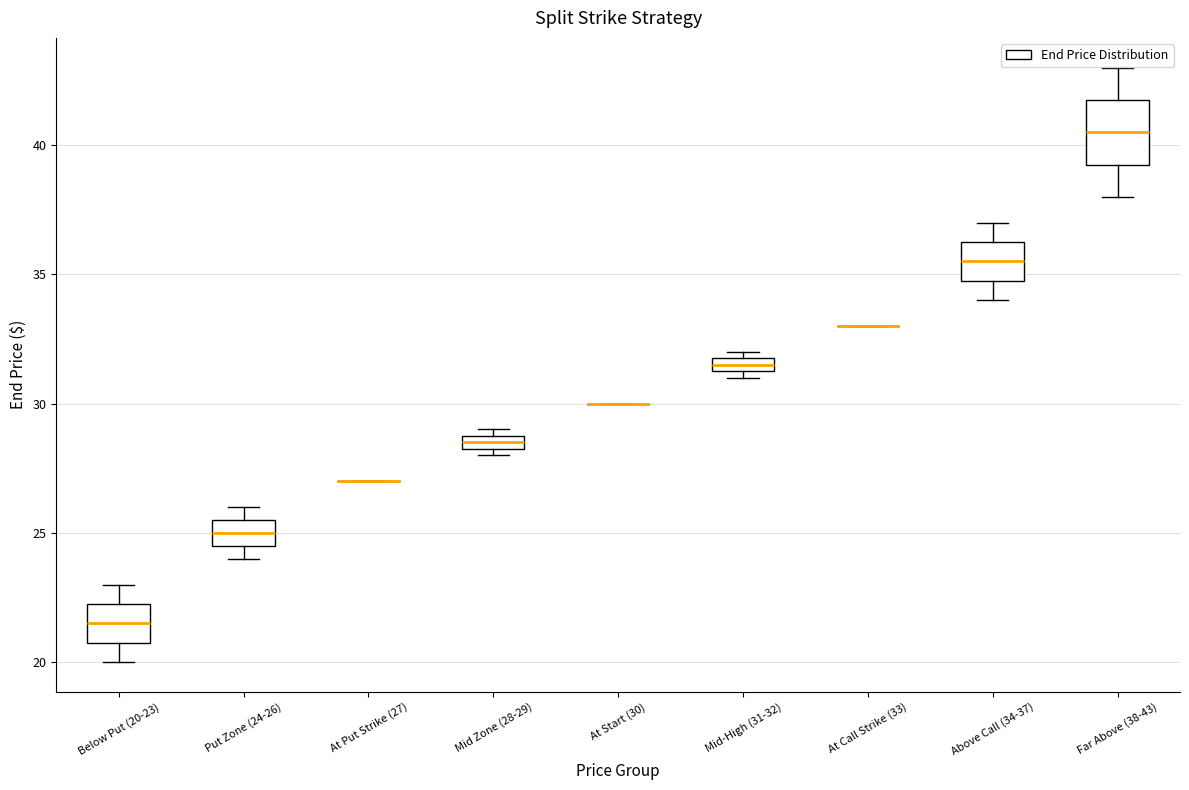

Where does the lower whisker of the box for Above Call (34-37) end on the y-axis? The values are not printed on the chart, so give them approximately, as read against the axis.

34.0